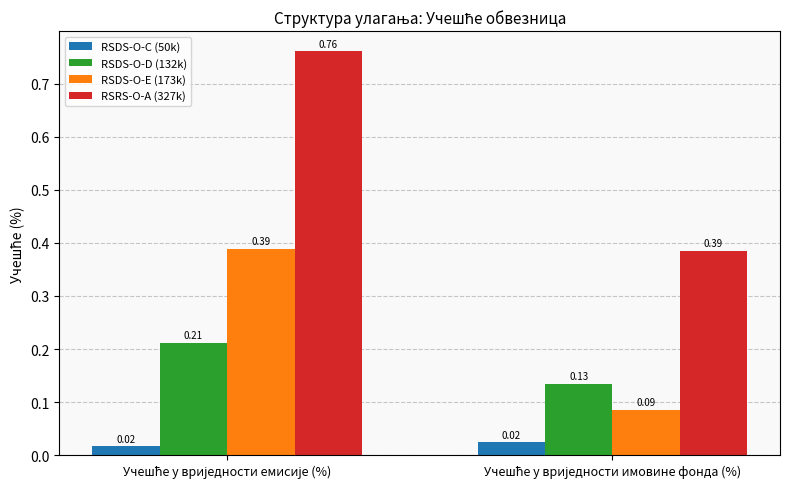

How many bars are there in total?

8